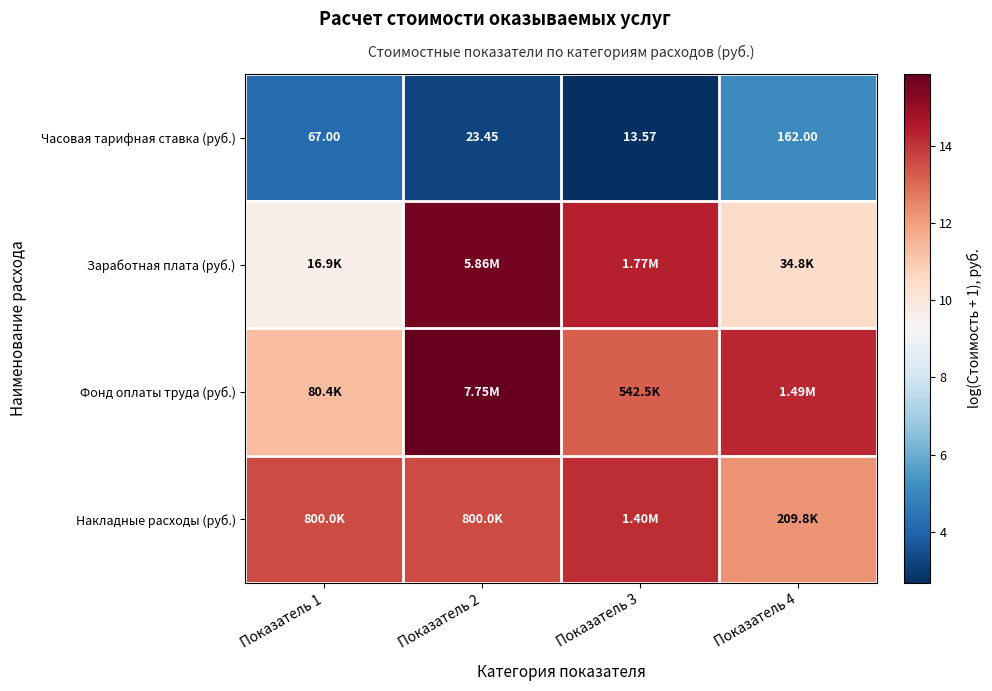

What is the average value of the Накладные расходы (руб.) series?

13.4